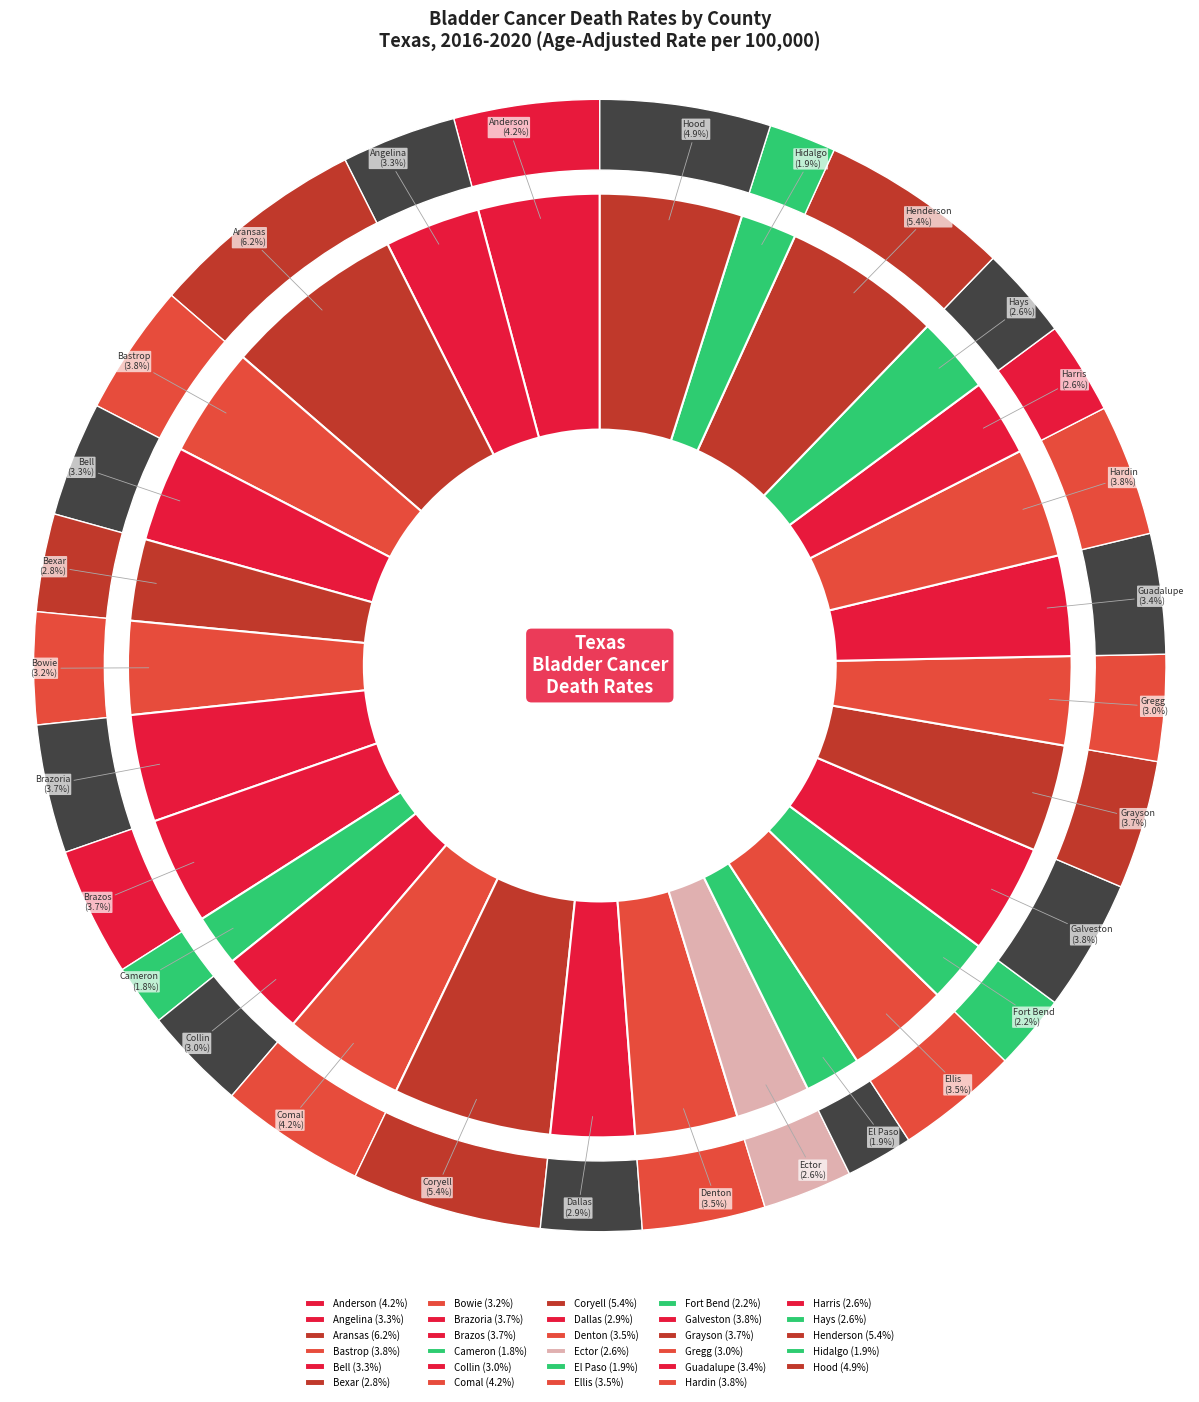

To the nearest percent, what is the difference between the largest and smallest slice percentages?

4%